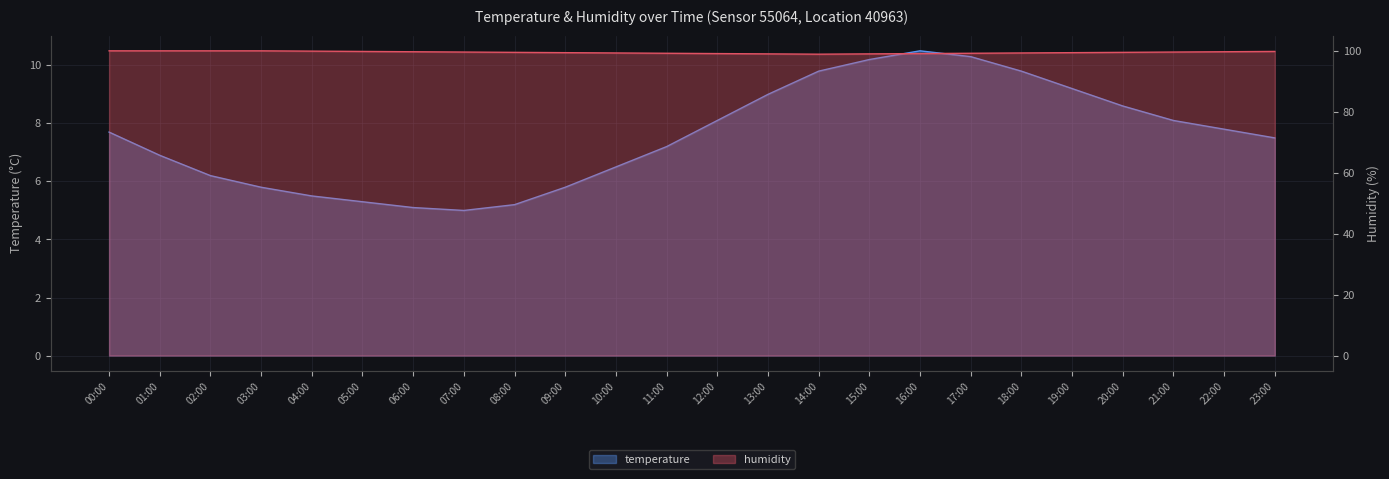

The temperature series shows 8.3 at 02:00. True or false?

False